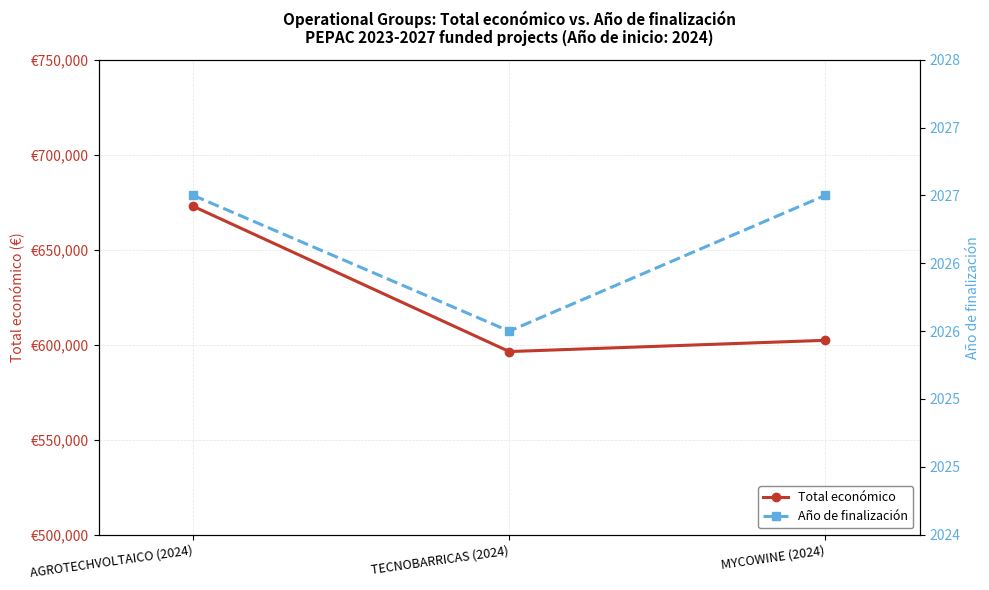

At how many categories does at least one series exceed 398723?

3